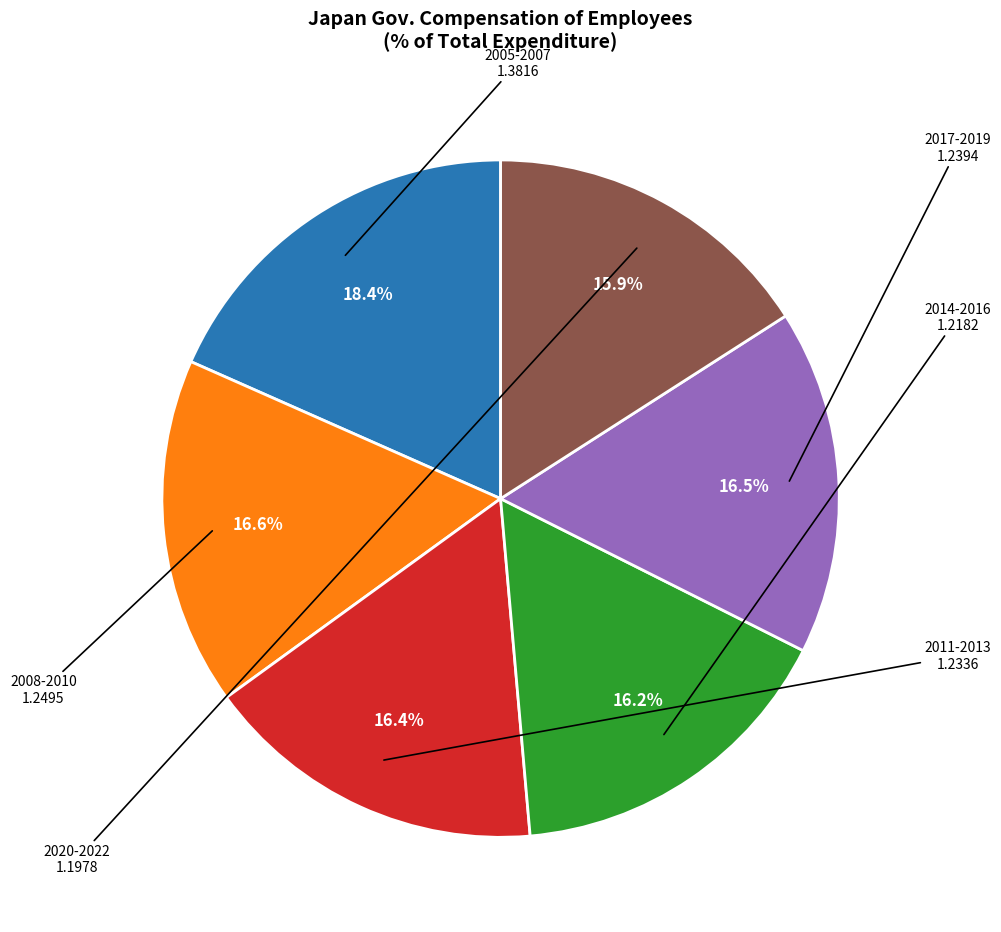

Is there any slice that represents more than half of the pie?

No